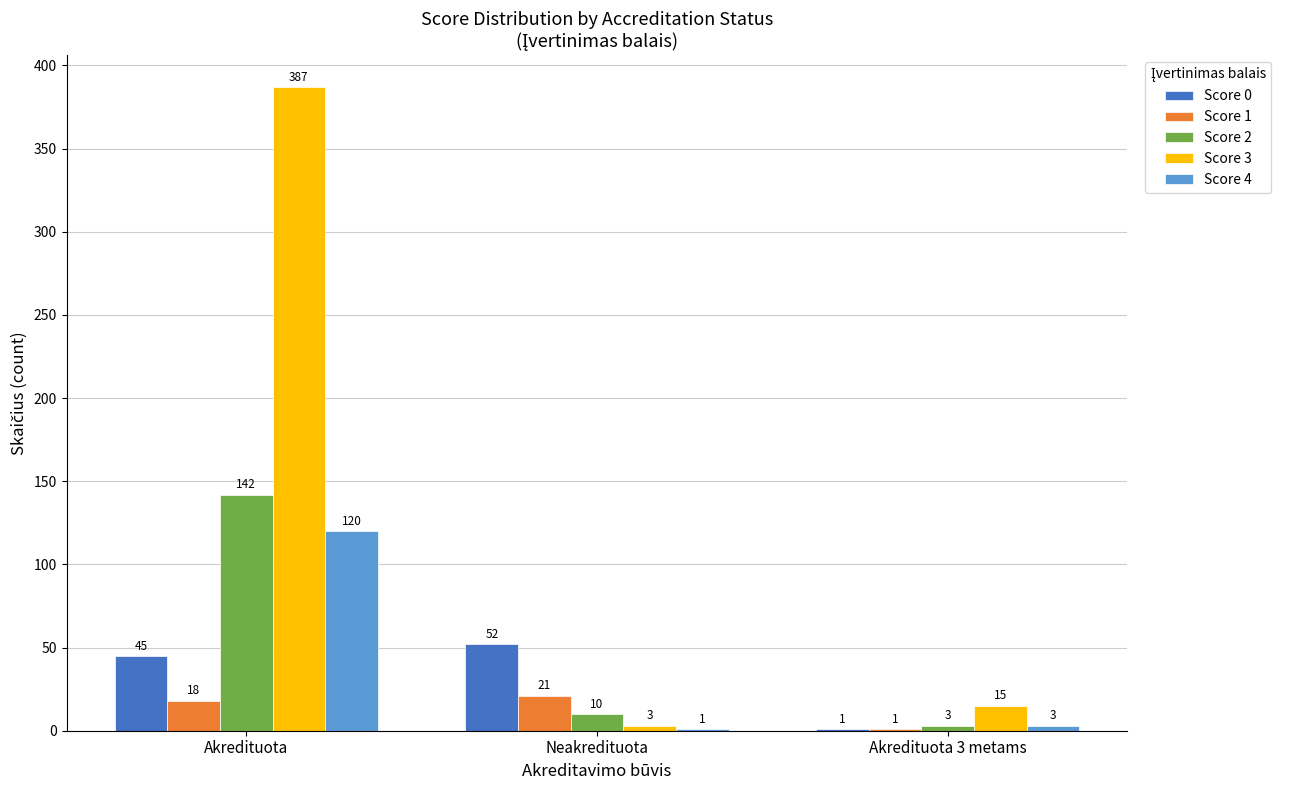

What is the maximum value shown in the chart?

387